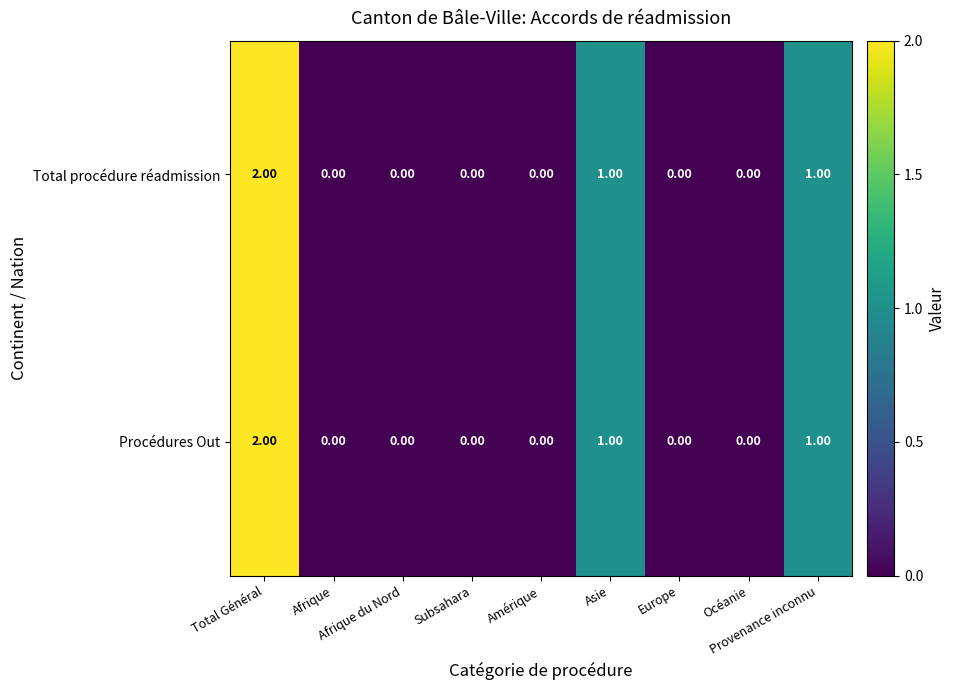

What is the sum of all Total procédure réadmission values?

4